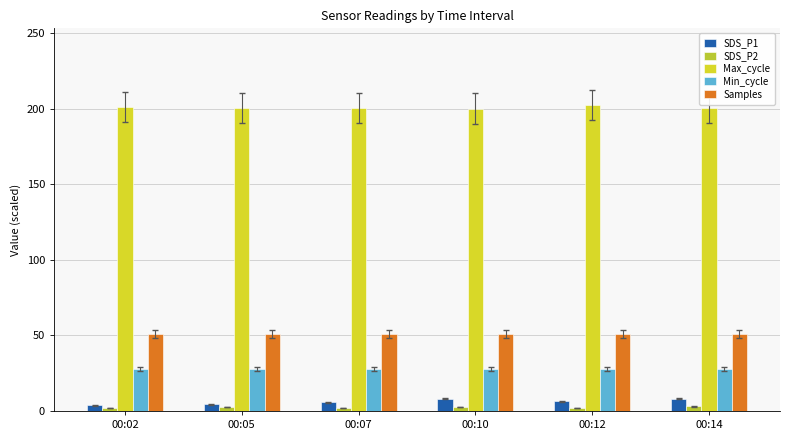

How many categories are shown in the chart?

6